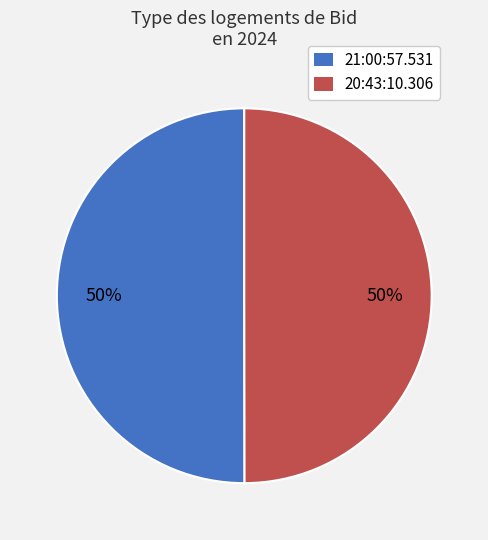

Approximately how many times larger is the value at 21:00:57.531 compared to 20:43:10.306?

1.0